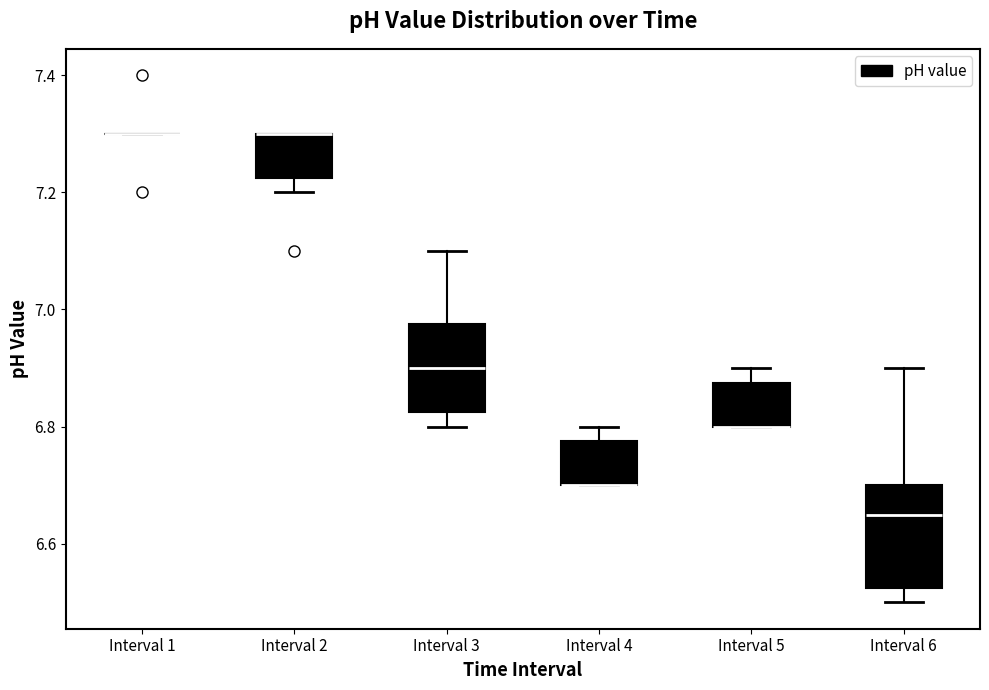

Reading left to right, read every box against the y-axis: the position of its median line, the range the box covers, and the ends of its whiskers. The values are not printed on the chart, so give them approximately, as read against the axis.

Interval 1: box collapsed to a line at 7.30, whiskers 7.30 to 7.30
Interval 2: median 7.30 (drawn on the box's upper edge), box 7.22 to 7.30, whiskers 7.20 to 7.30
Interval 3: median 6.90, box 6.82 to 6.98, whiskers 6.80 to 7.10
Interval 4: median 6.70 (drawn on the box's lower edge), box 6.70 to 6.78, whiskers 6.70 to 6.80
Interval 5: median 6.80 (drawn on the box's lower edge), box 6.80 to 6.88, whiskers 6.80 to 6.90
Interval 6: median 6.66, box 6.52 to 6.70, whiskers 6.50 to 6.90